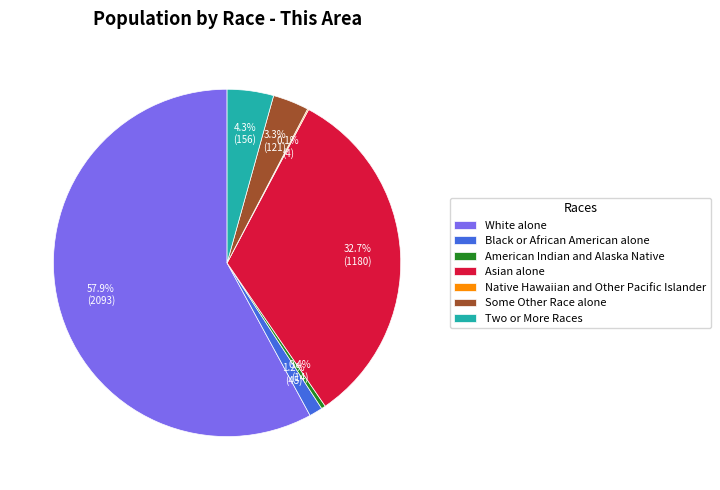

To the nearest percent, what is the average slice percentage?

14%